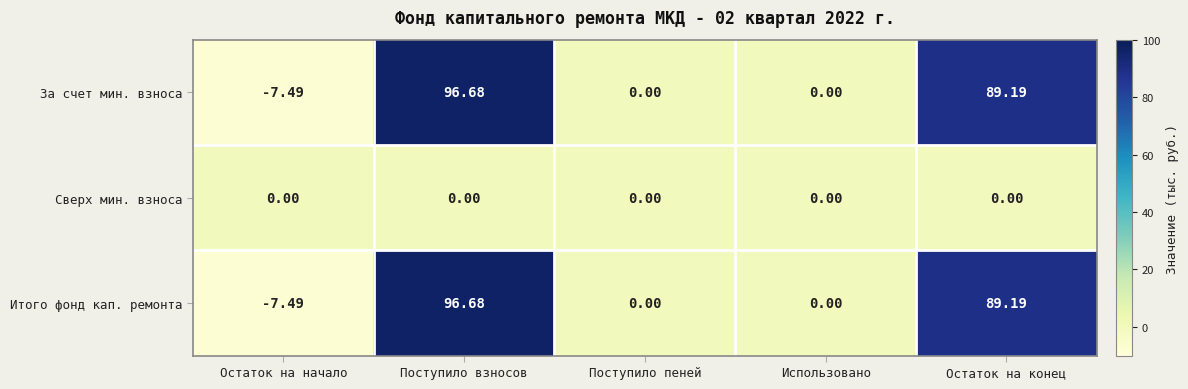

Is the value of Сверх мин. взноса at Остаток на конец greater than the value of Итого фонд кап. ремонта at Остаток на начало?

Yes